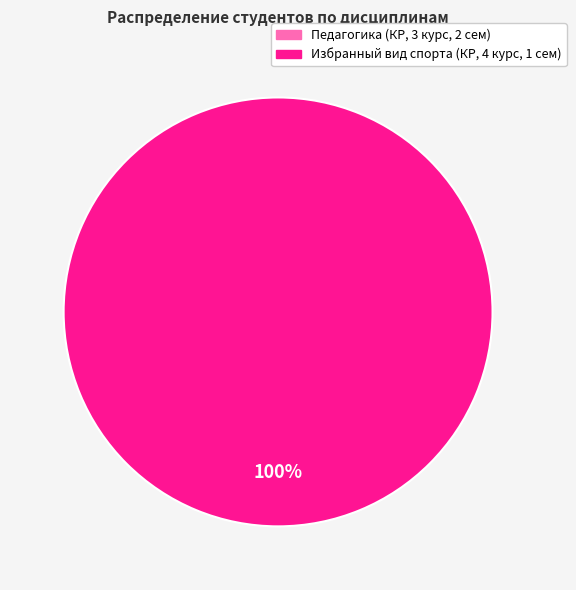

Is Избранный вид спорта (КР, 4 курс, 1 сем) the majority of the pie?

Yes